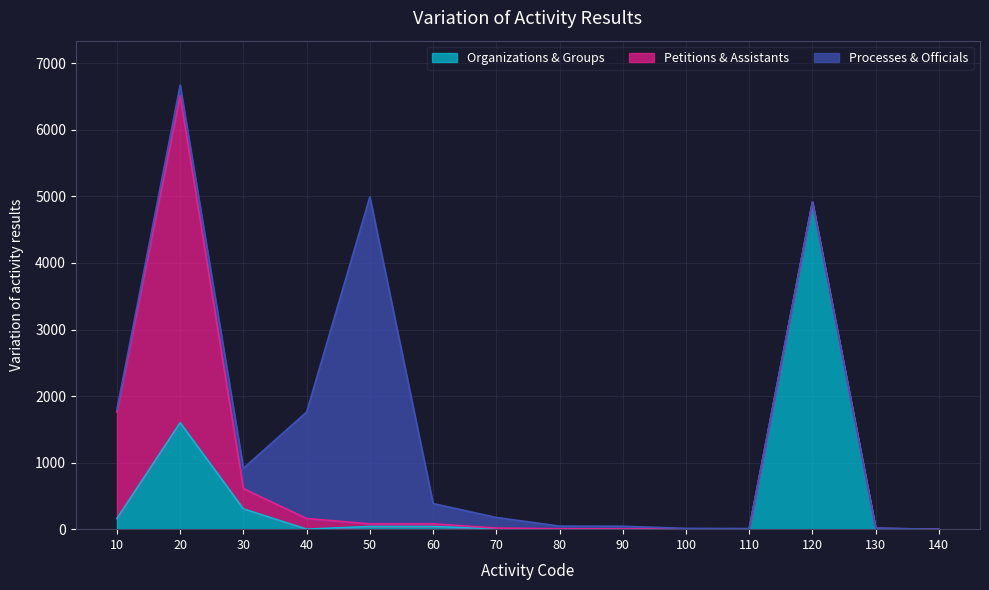

What is the spread (max minus min) of values at 100?

11